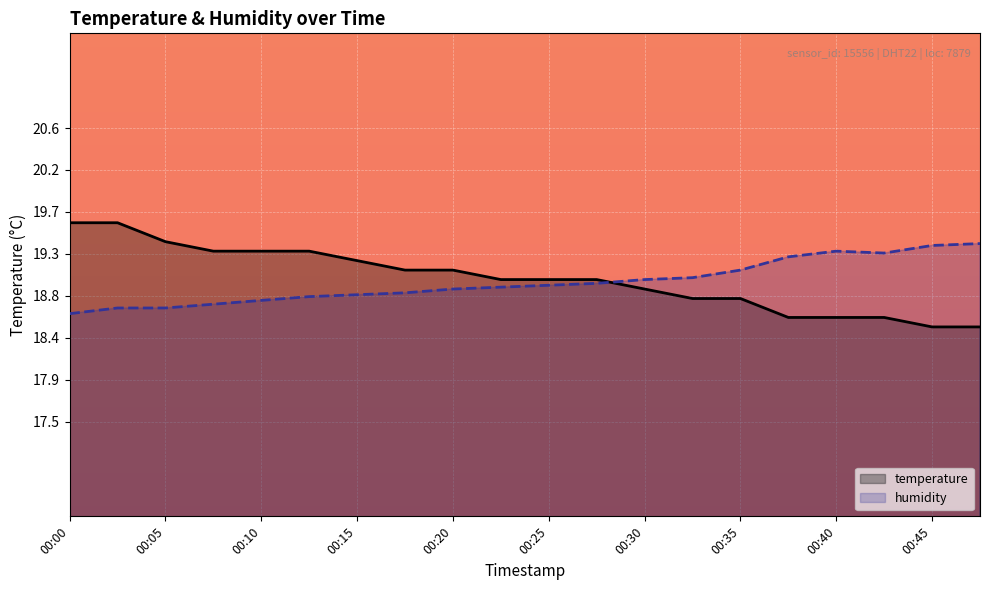

What is the difference between the second highest and minimum values in the humidity series?

0.7